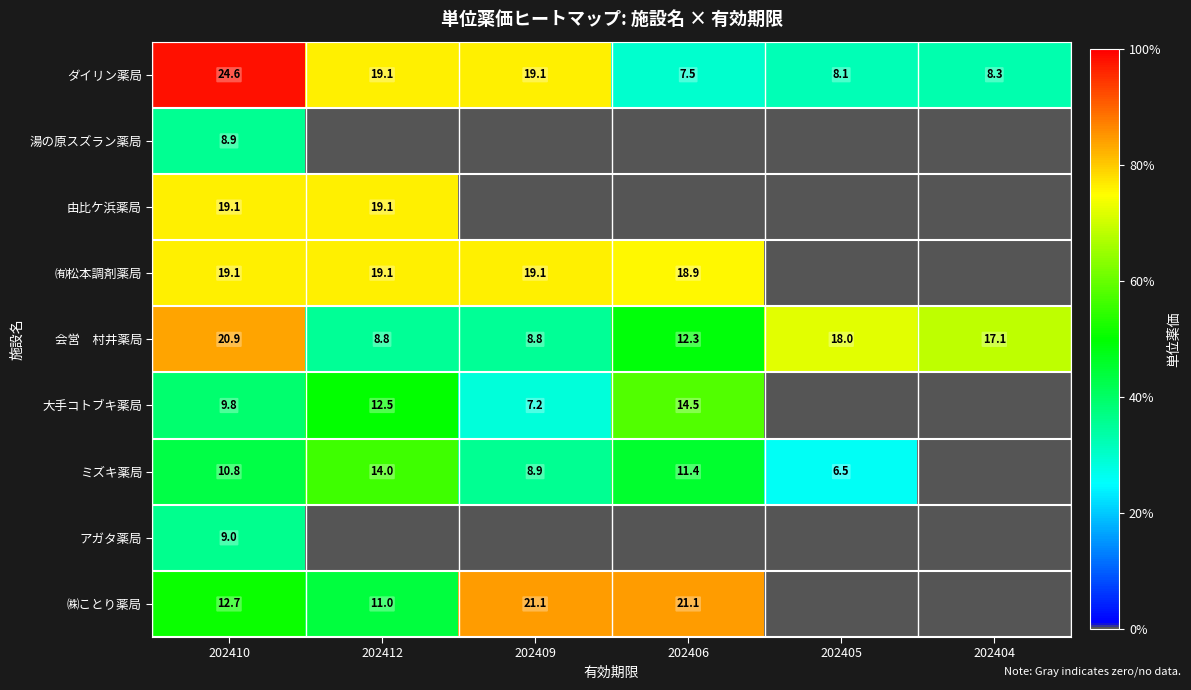

The value of ミズキ薬局 at 202412 is 24.0. True or false?

False